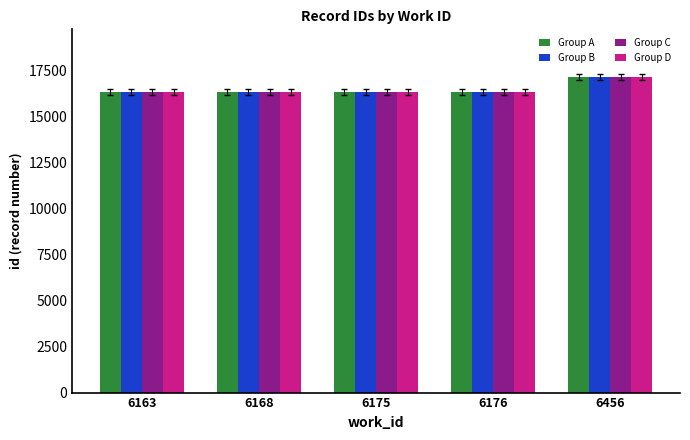

What is the total value across all series at 6163?

65239